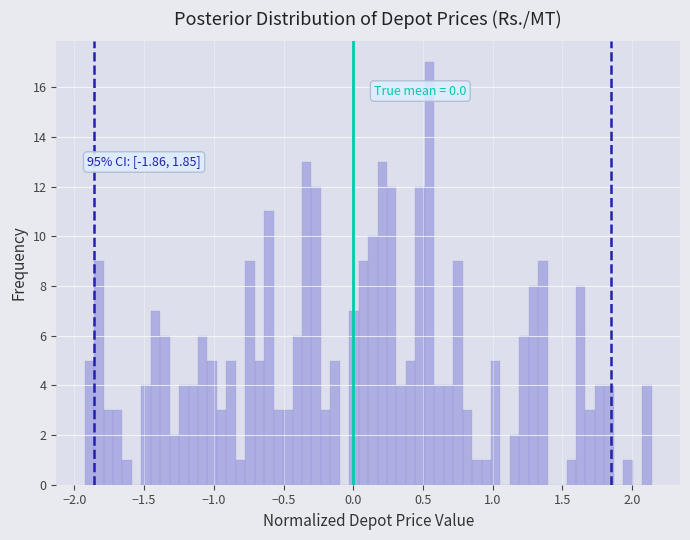

Around what value on the x-axis is the tallest bar? Give the approximate position of its centre, as read against the axis.

0.55